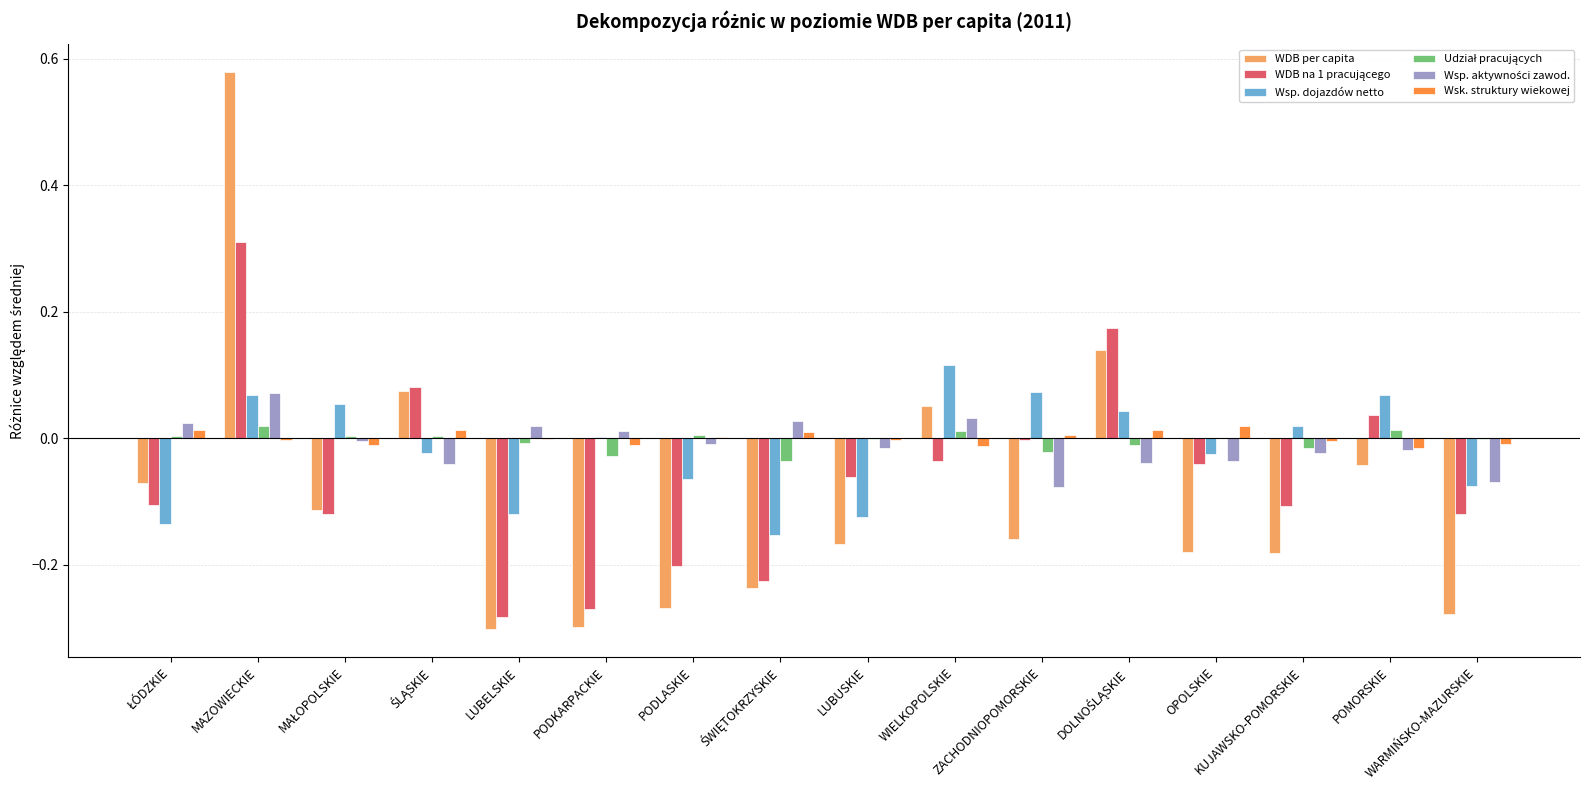

Are the bars horizontal?

No